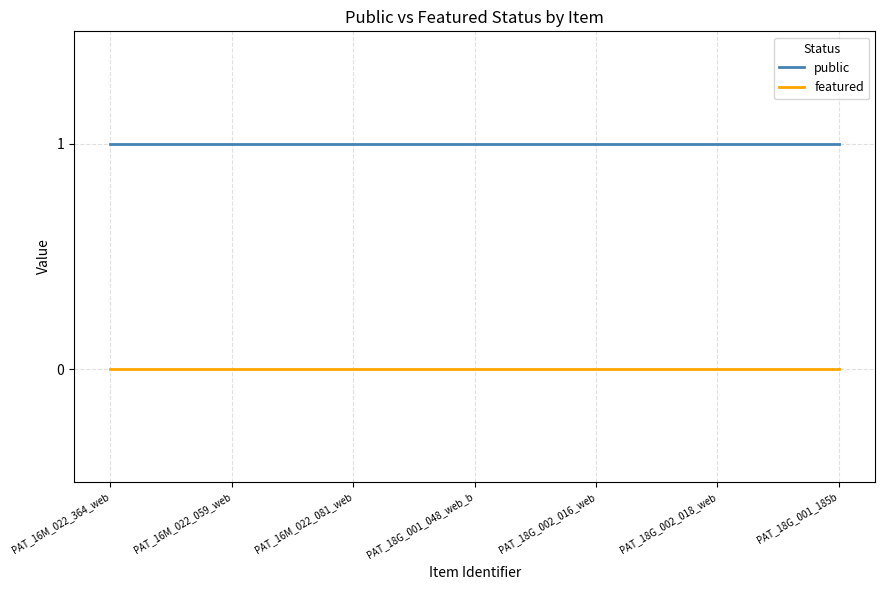

How many lines are shown in the chart?

2